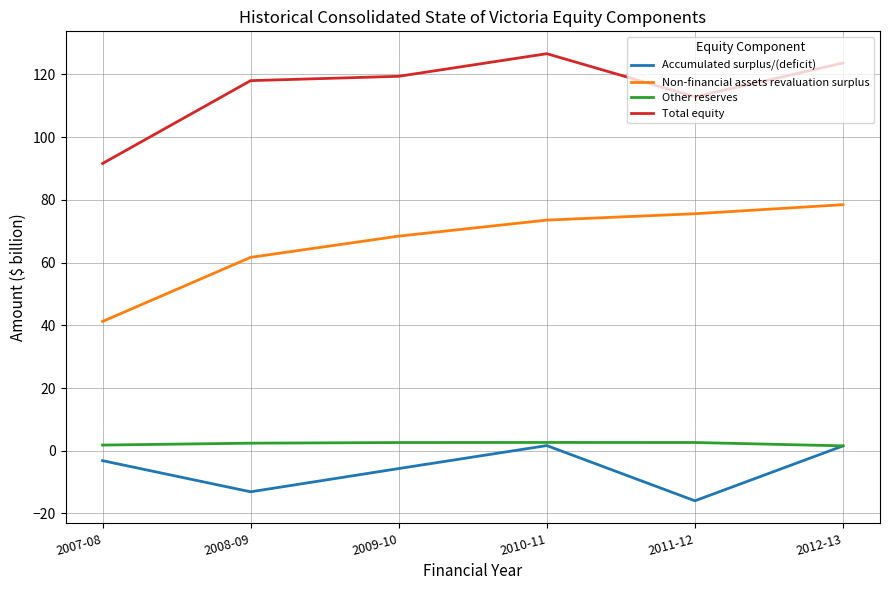

Which series has the largest total across all categories?

Total equity